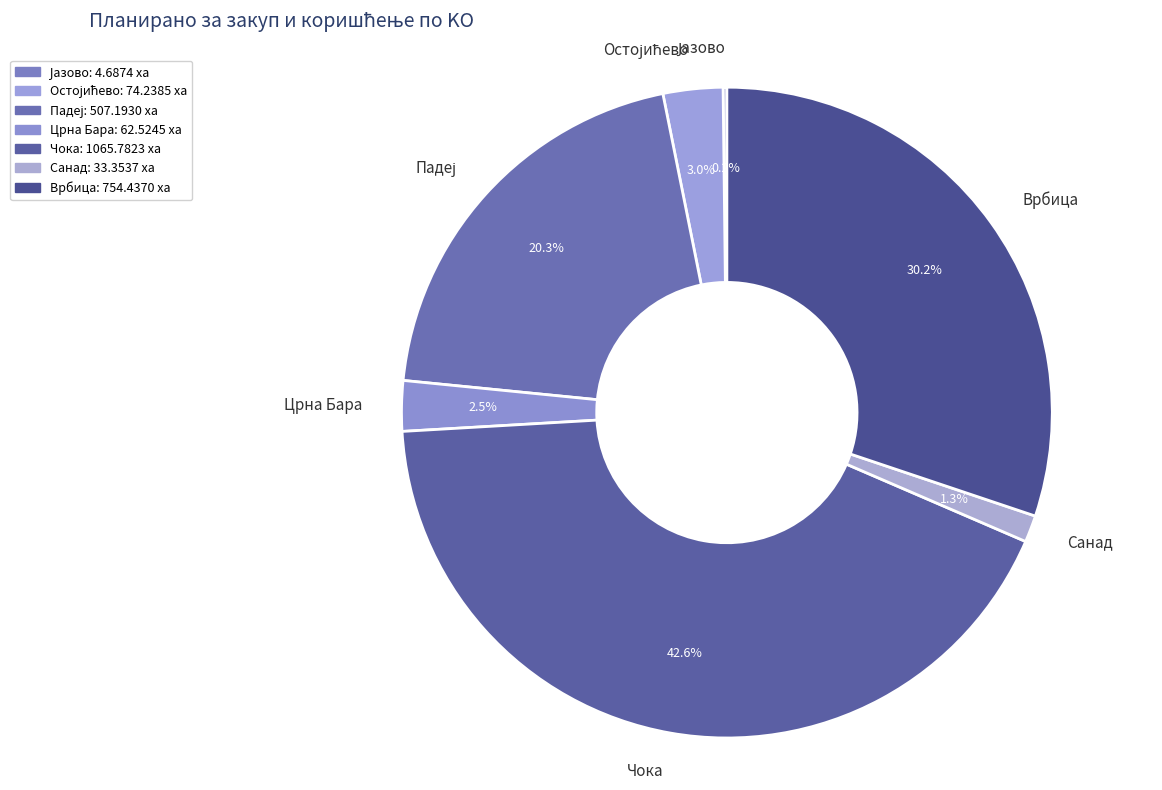

Does Санад represent more than half of the total?

No